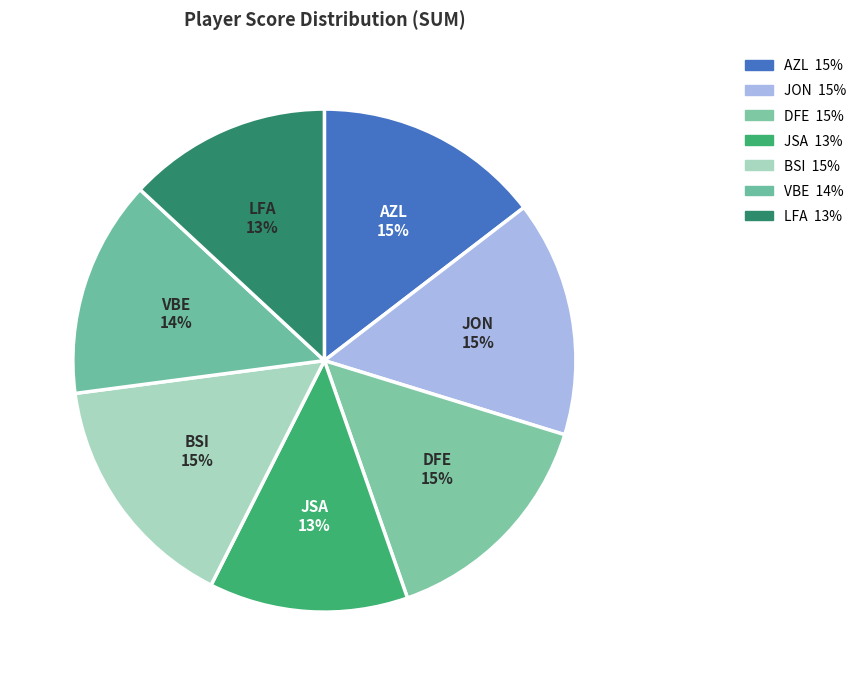

How many slices are in this pie chart?

7